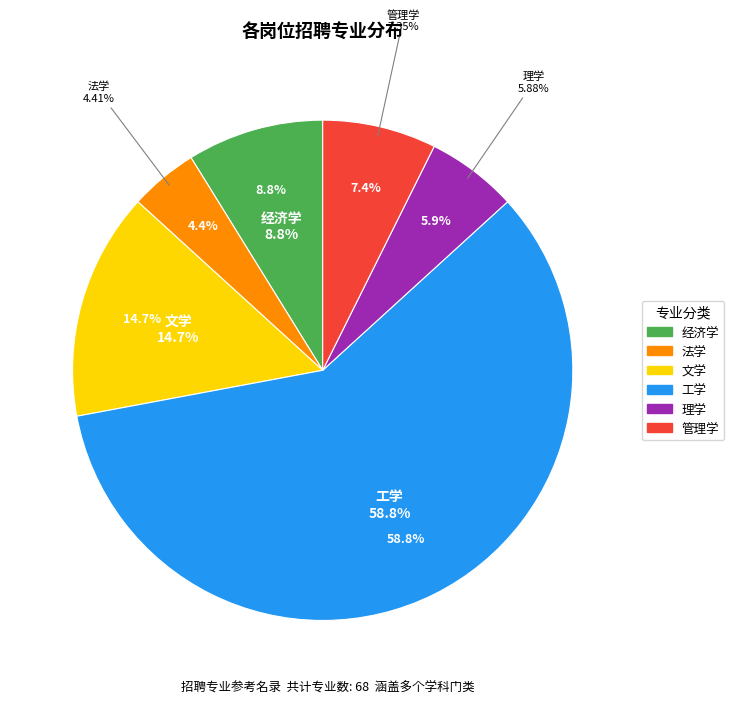

Is it true that 管理学 is 1% of the pie?

False